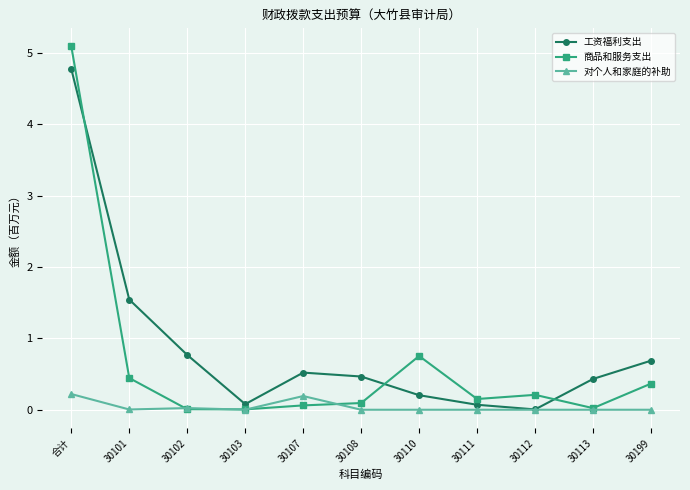

What is the maximum value shown in the chart?

5.1